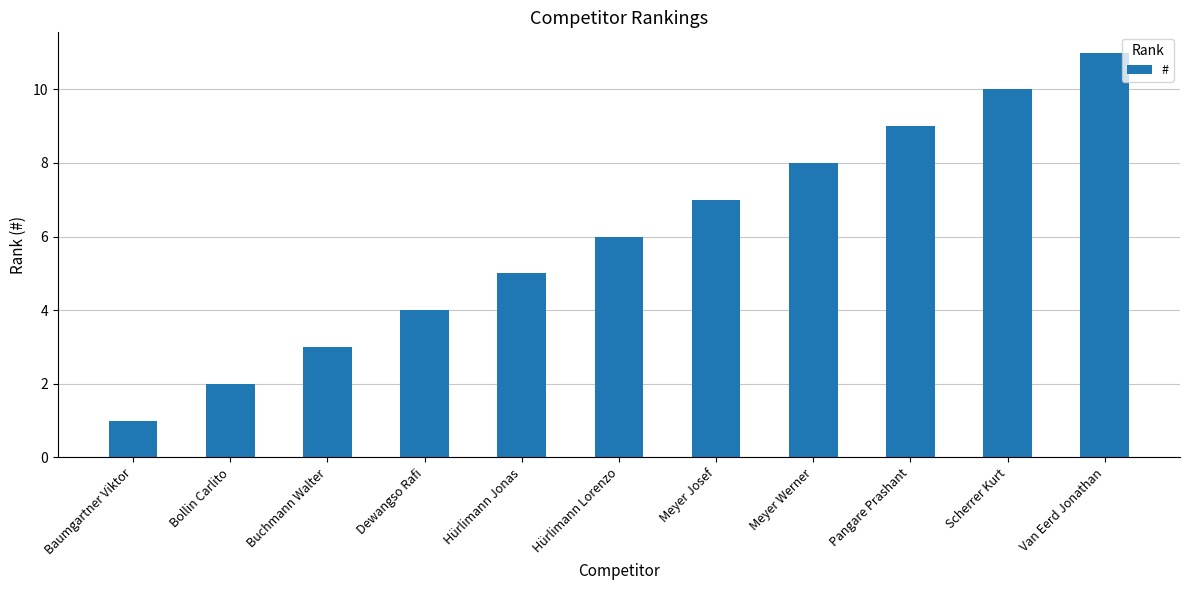

What is the label of the 4th bar from the left?

Dewangso Rafi